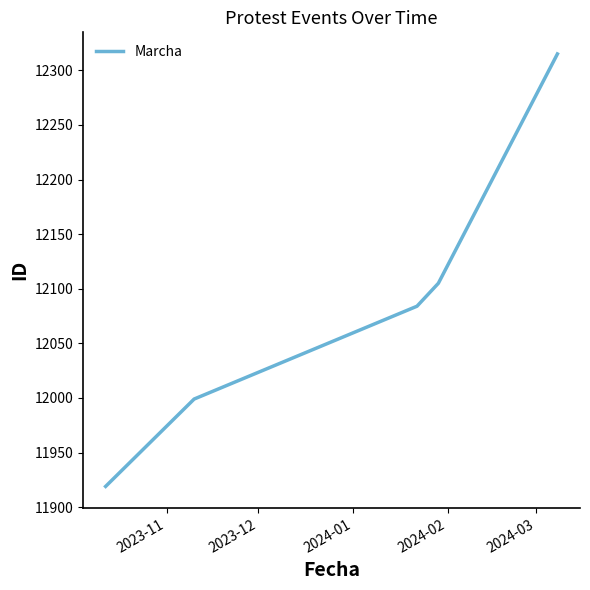

What is the maximum value shown in the chart?

12315